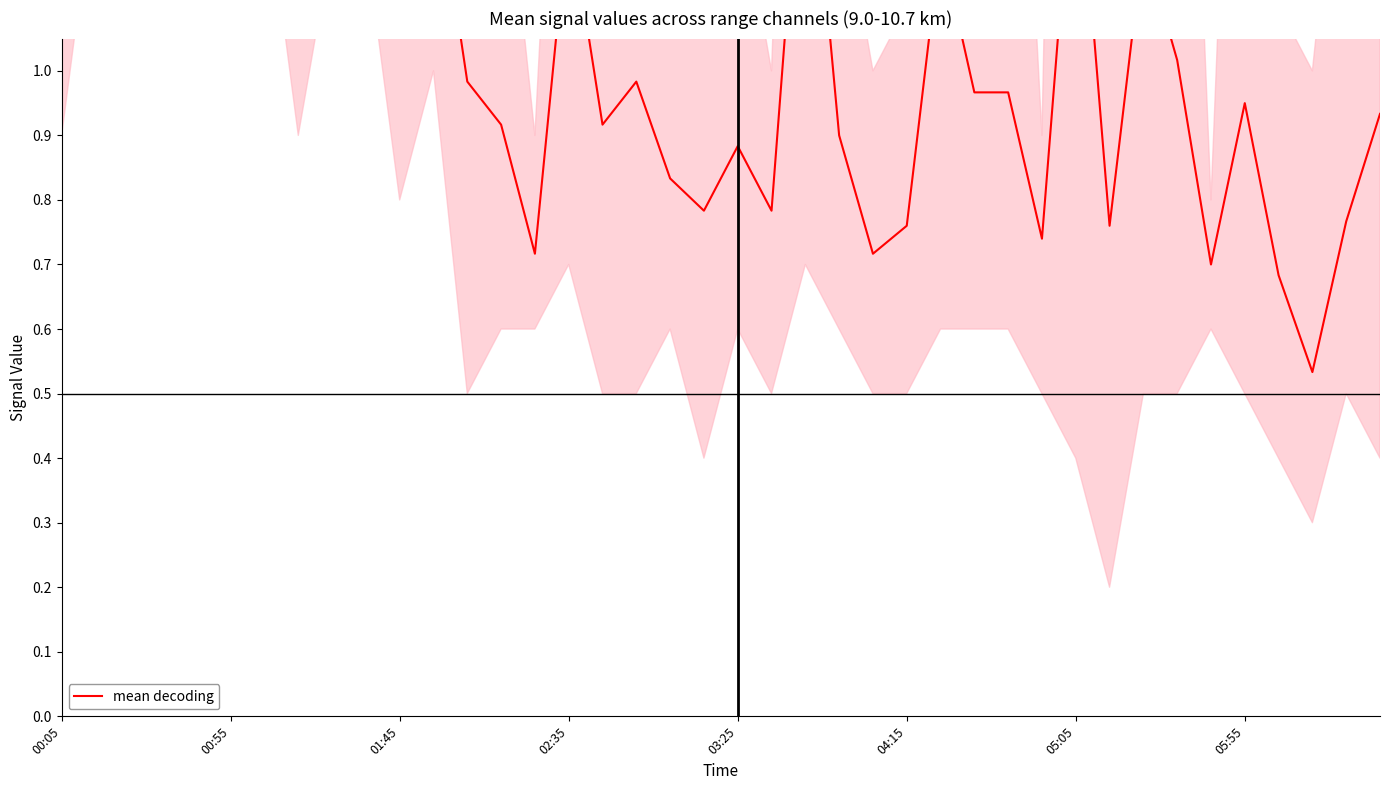

Where is the data nearest to the value 1?

17